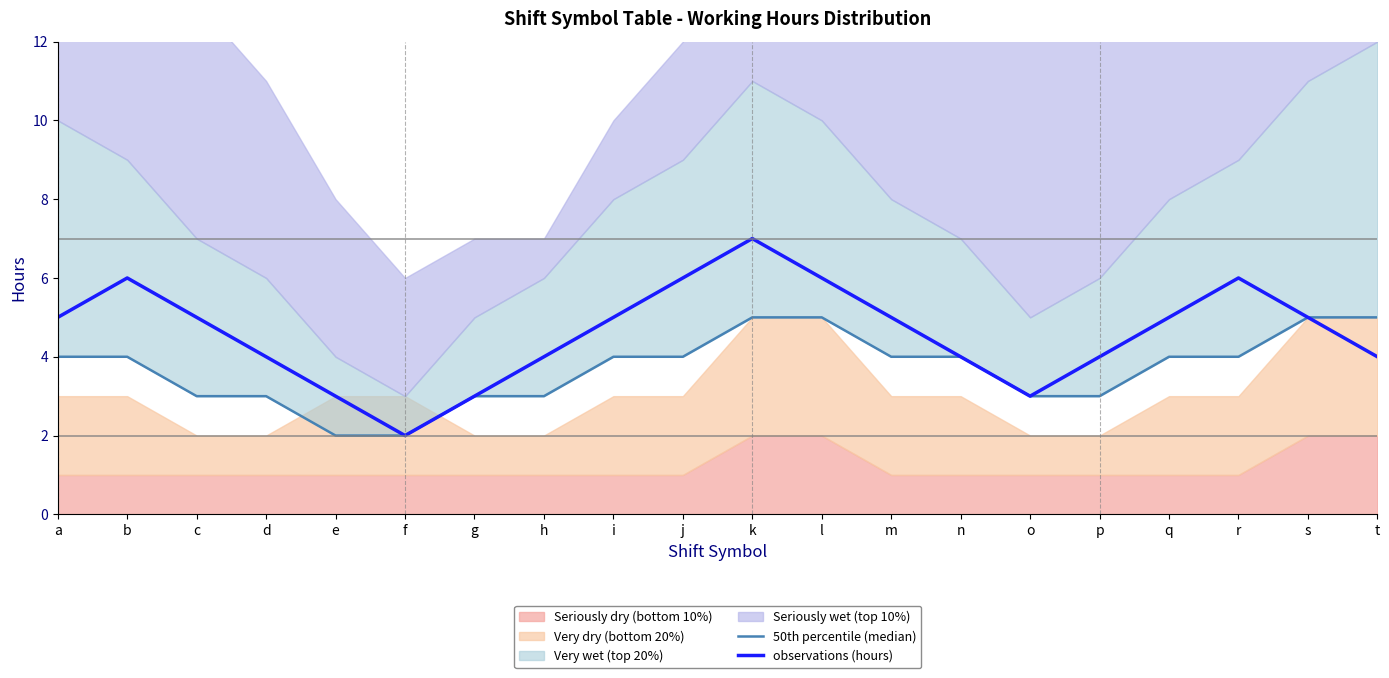

At l, list the series in order from largest to smallest.

observations (hours), 50th percentile (median)